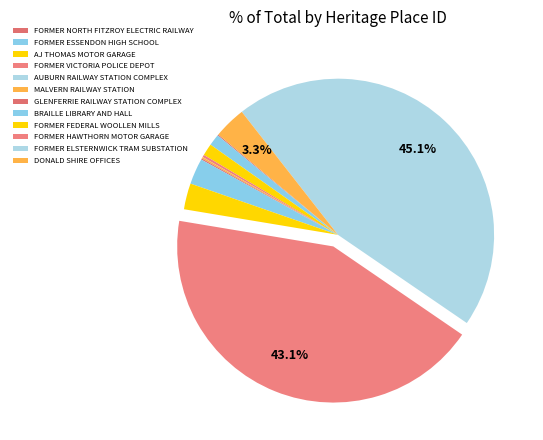

How many slices are in this pie chart?

12